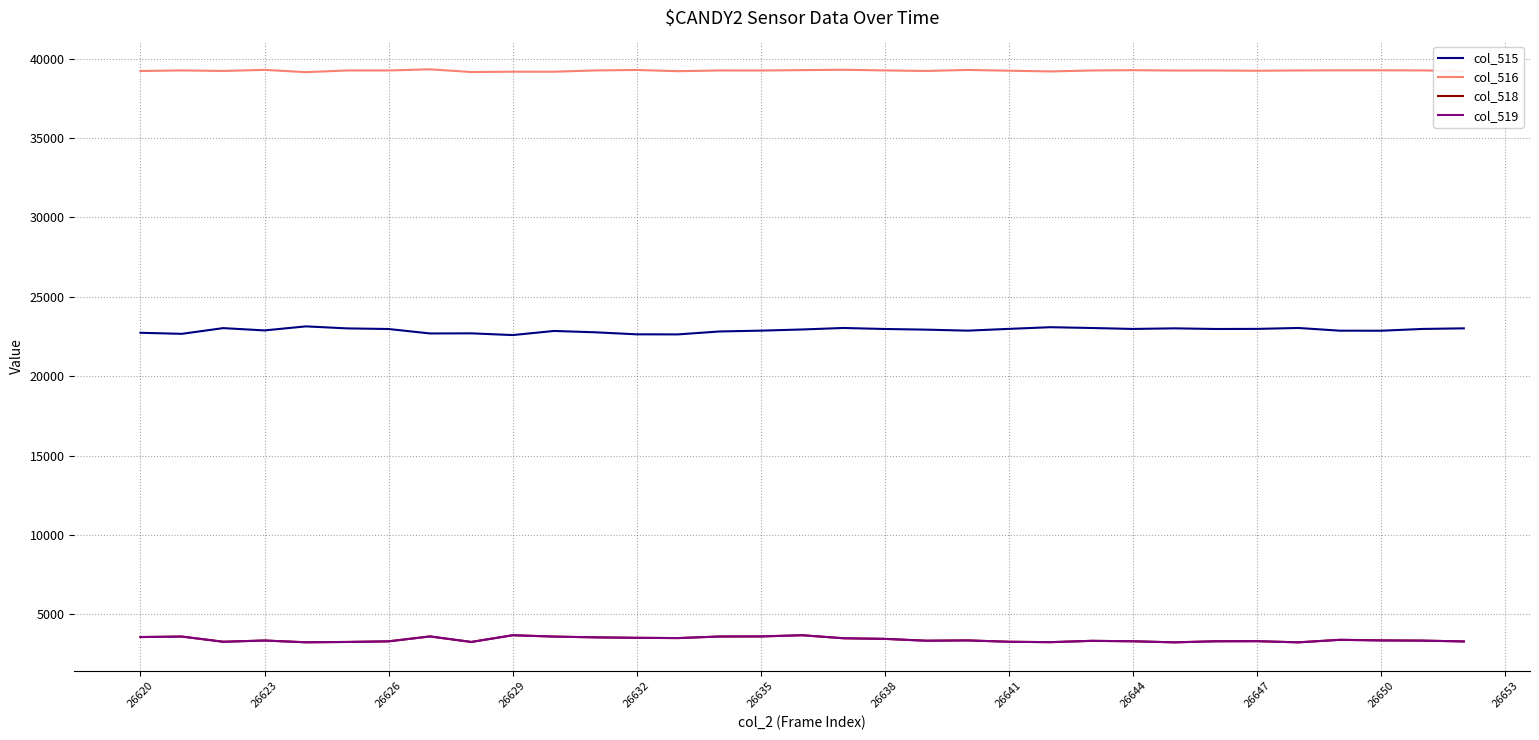

What is the lowest value of the col_515 series?

22592